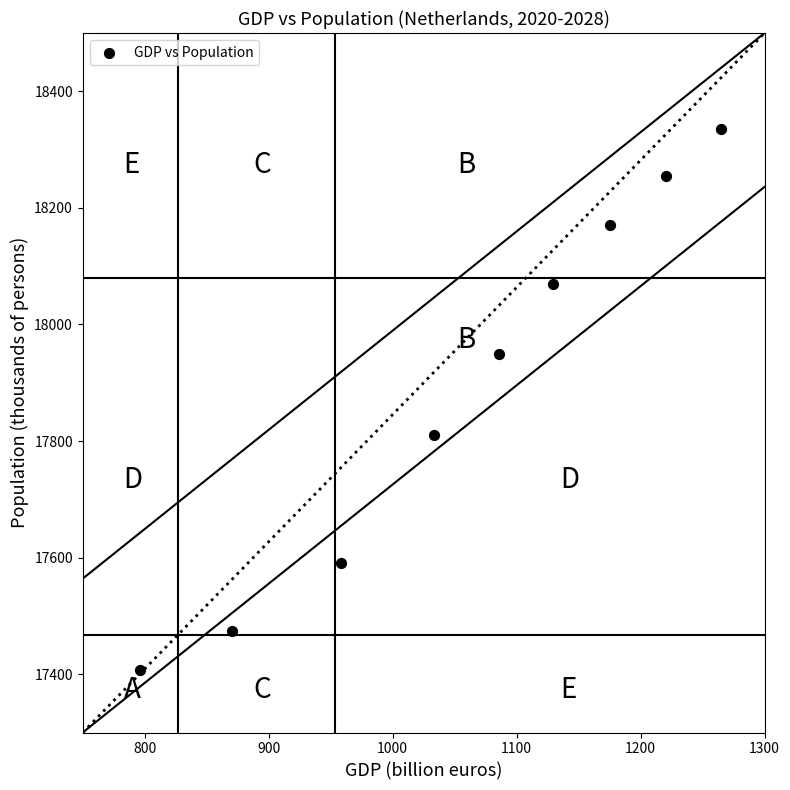

What is the average Y value?

17896